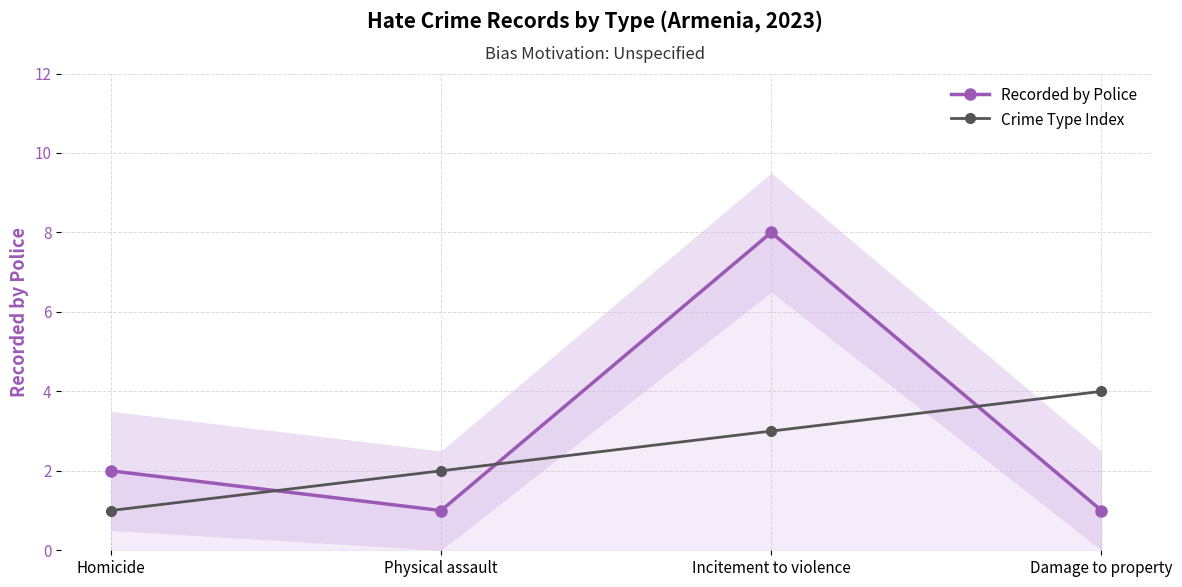

Which series has the widest spread of values?

Recorded by Police